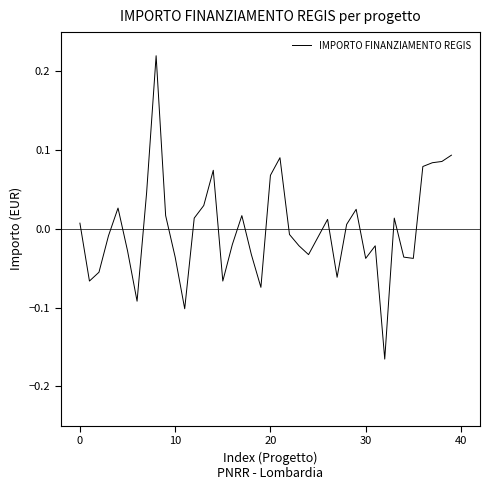

What is the difference between the maximum and minimum values?

0.4